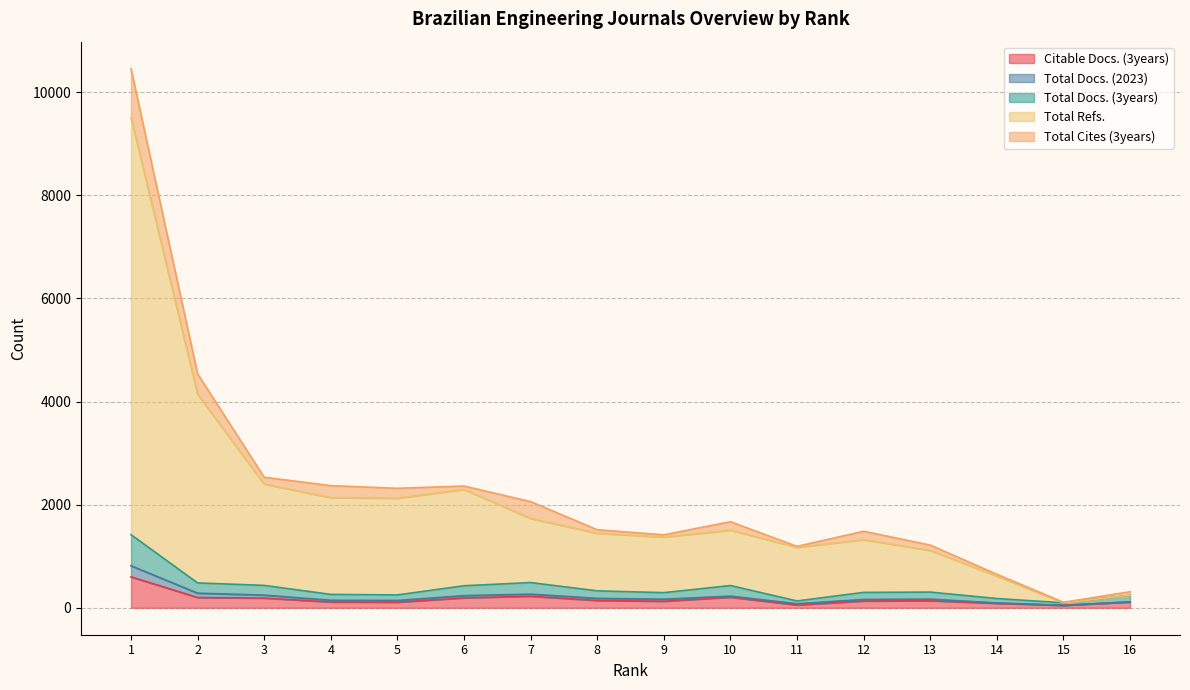

Where does the Citable Docs. (3years) series first go above 137?

1